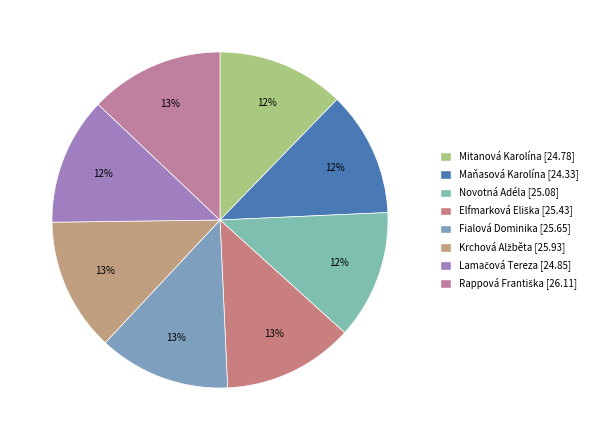

Count the number of slices in the pie.

8